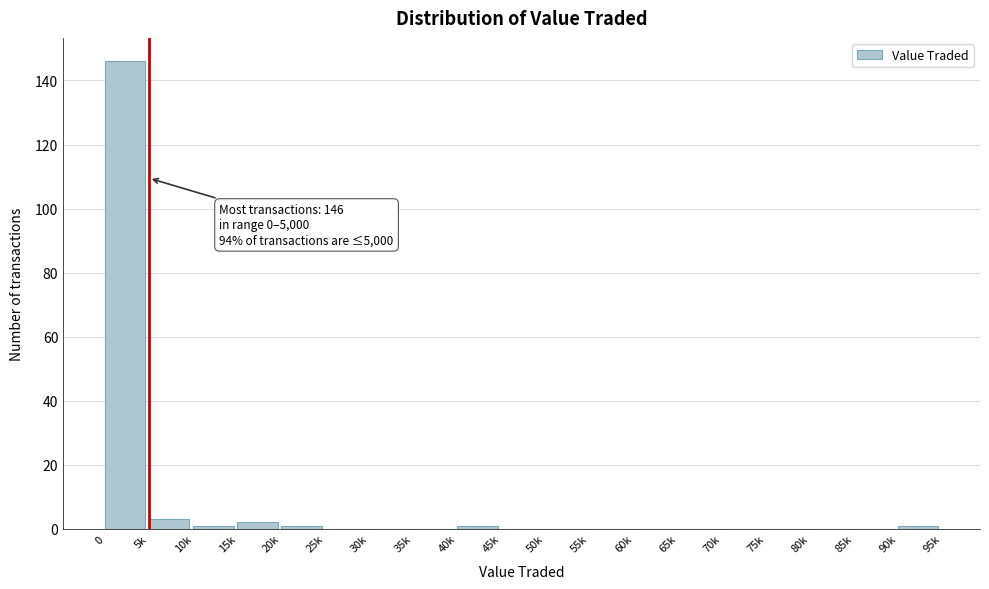

Reading right to left, transcribe all the data shown in this chart.

90k=1	85k=0	80k=0	75k=0	70k=0	65k=0	60k=0	55k=0	50k=0	45k=0	40k=1	35k=0	30k=0	25k=0	20k=1	15k=2	10k=1	5k=3	0=146